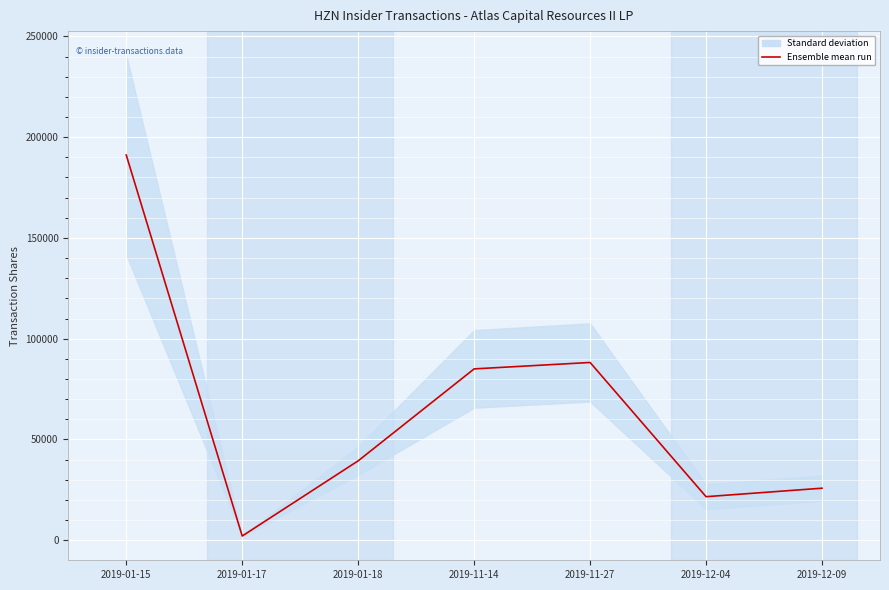

What is the value of the 3rd point from the left?

39400